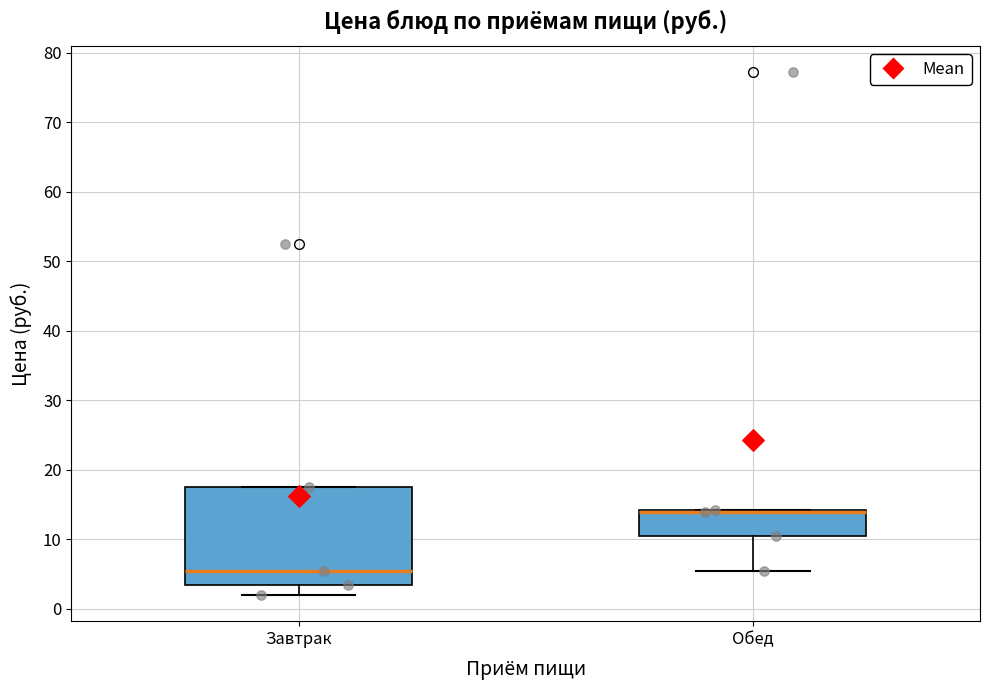

Reading left to right, transcribe this box plot: for each box, give where its median line is, the range the box spans, and where its two whiskers end, as read against the y-axis. The values are not printed on the chart, so give them approximately, as read against the axis.

Завтрак: median 5, box 4 to 18, whiskers 2 to 18
Обед: median 14 (drawn on the box's upper edge), box 11 to 14, whiskers 6 to 14